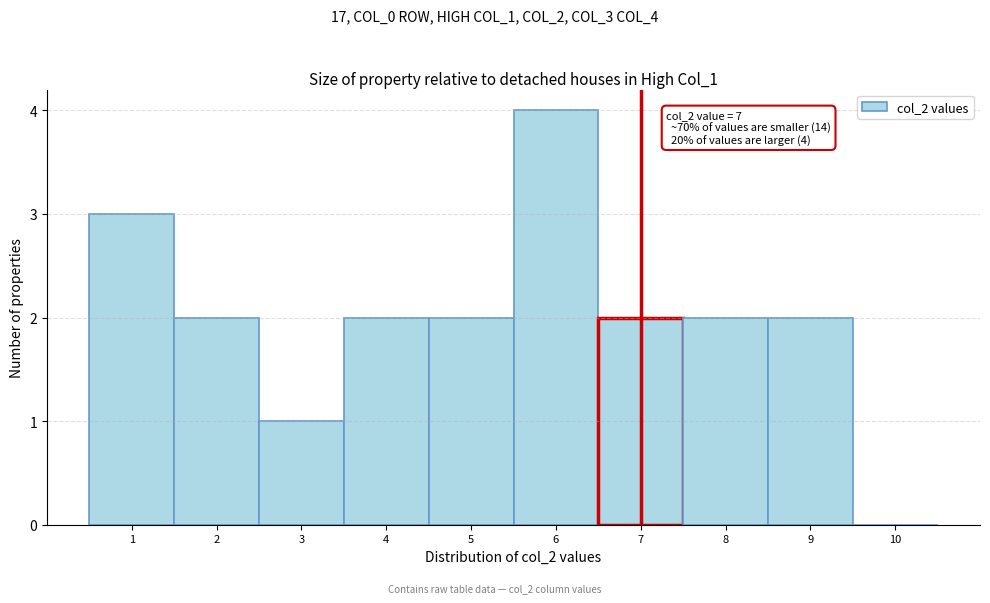

Which range on the x-axis has the tallest bar?

5.5 to 6.5